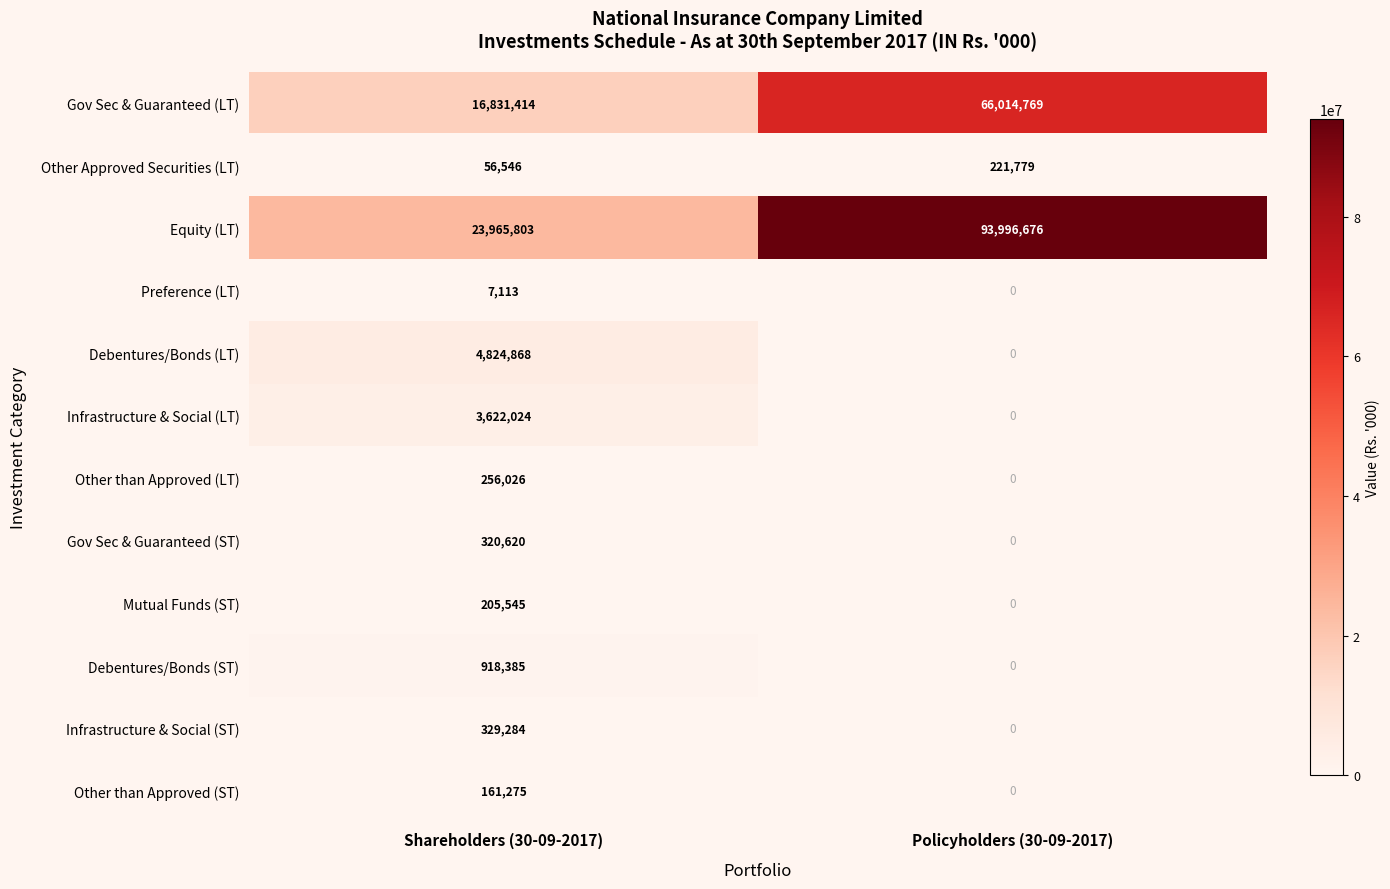

Reading left to right, what are all the values shown in this chart?

Gov Sec & Guaranteed (LT): Shareholders (30-09-2017)=16831414	Policyholders (30-09-2017)=66014769
Other Approved Securities (LT): Shareholders (30-09-2017)=56546	Policyholders (30-09-2017)=221779
Equity (LT): Shareholders (30-09-2017)=23965803	Policyholders (30-09-2017)=93996676
Preference (LT): Shareholders (30-09-2017)=7113	Policyholders (30-09-2017)=0
Debentures/Bonds (LT): Shareholders (30-09-2017)=4824868	Policyholders (30-09-2017)=0
Infrastructure & Social (LT): Shareholders (30-09-2017)=3622024	Policyholders (30-09-2017)=0
Other than Approved (LT): Shareholders (30-09-2017)=256026	Policyholders (30-09-2017)=0
Gov Sec & Guaranteed (ST): Shareholders (30-09-2017)=320620	Policyholders (30-09-2017)=0
Mutual Funds (ST): Shareholders (30-09-2017)=205545	Policyholders (30-09-2017)=0
Debentures/Bonds (ST): Shareholders (30-09-2017)=918385	Policyholders (30-09-2017)=0
Infrastructure & Social (ST): Shareholders (30-09-2017)=329284	Policyholders (30-09-2017)=0
Other than Approved (ST): Shareholders (30-09-2017)=161275	Policyholders (30-09-2017)=0